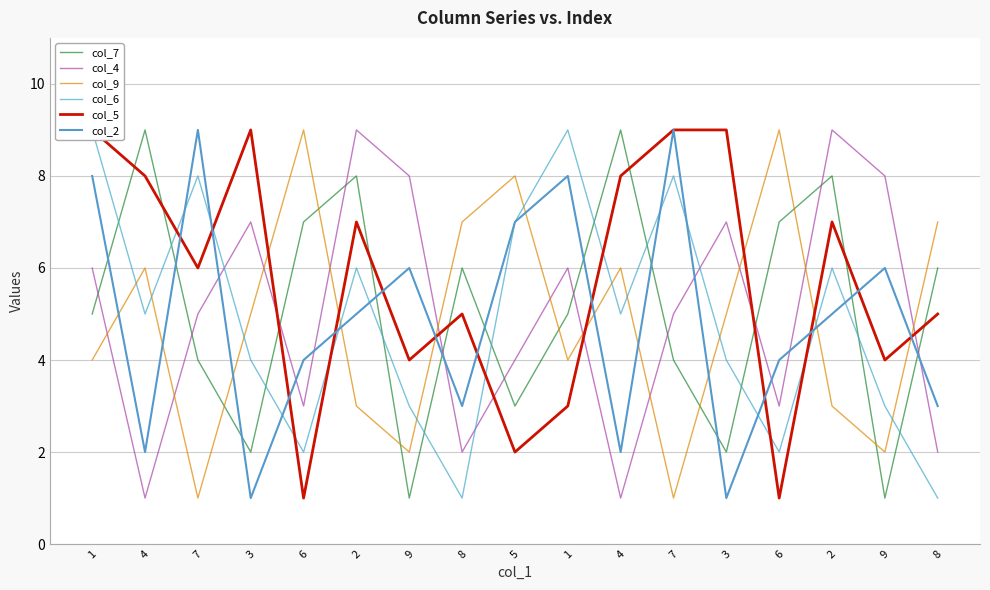

What is the sum of all col_7 values?

87